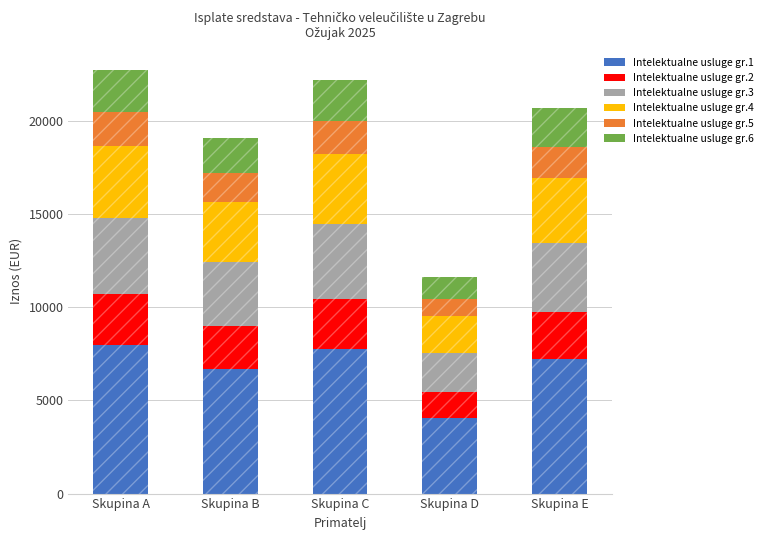

What value does the Intelektualne usluge gr.5 series have at Skupina A?

1819.8